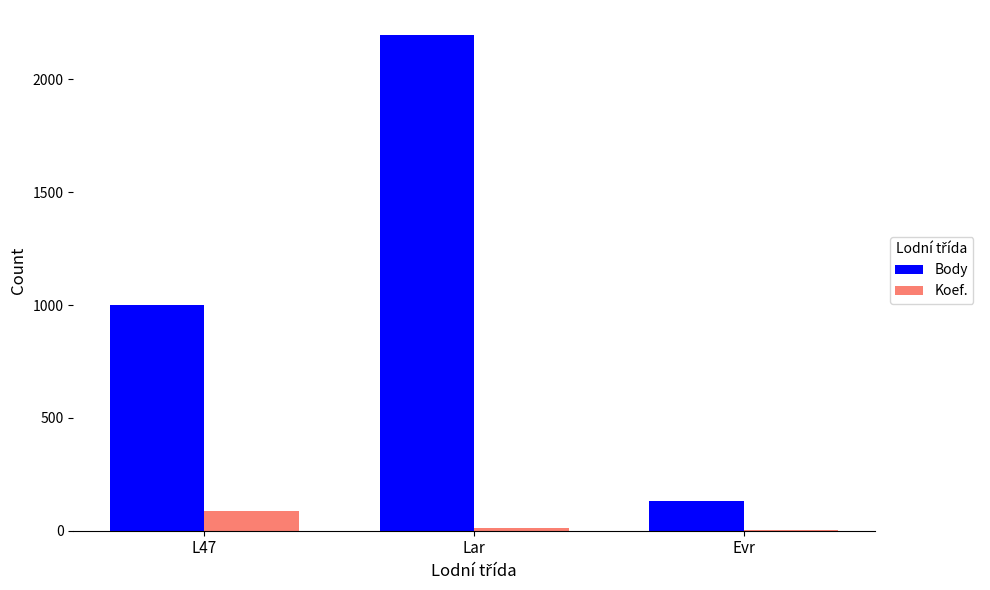

Count the number of data series in this chart.

2